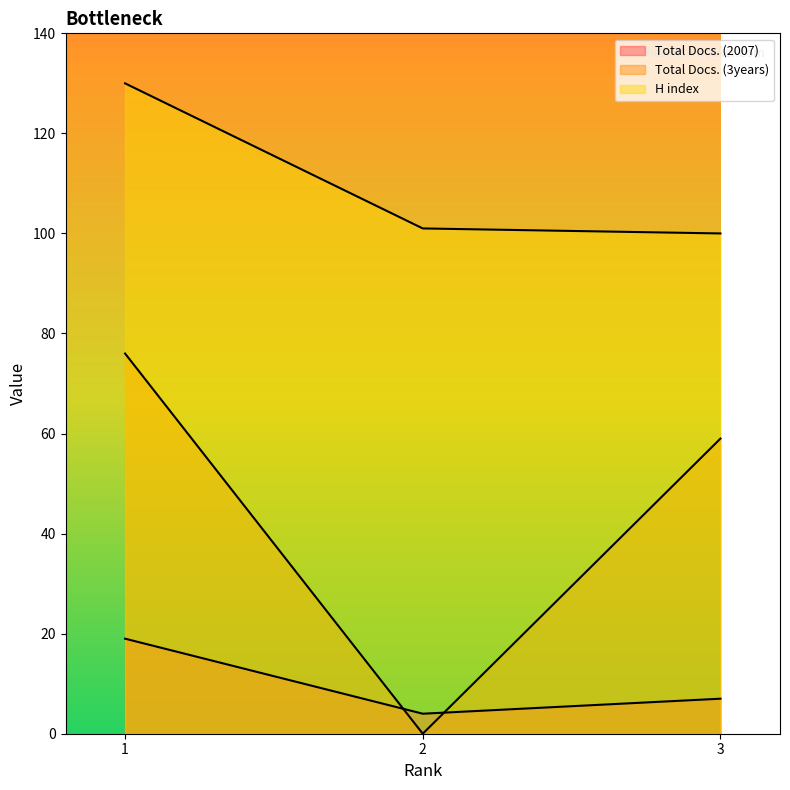

How many lines are shown in the chart?

3